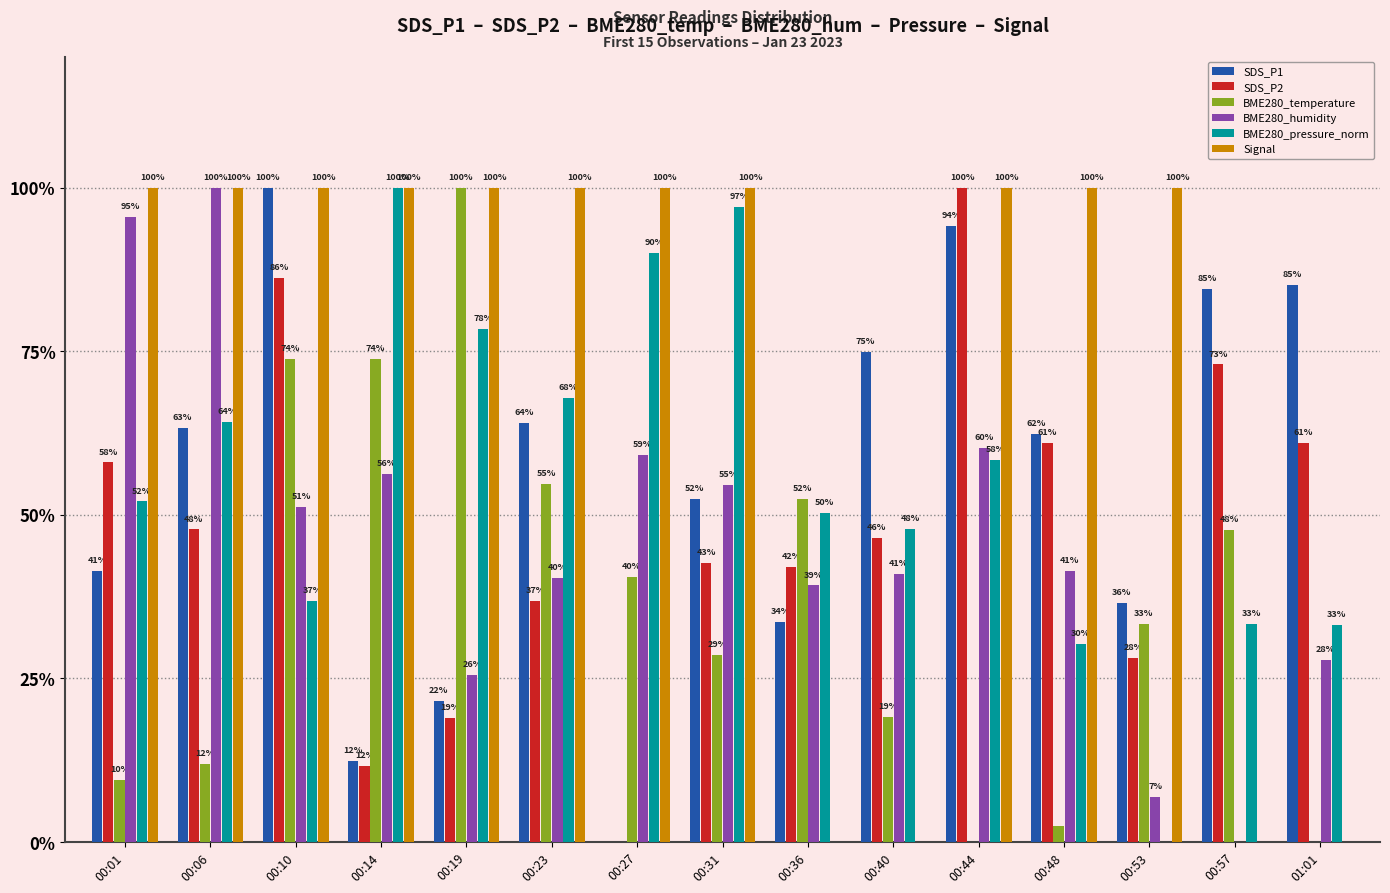

Where is SDS_P1 nearest to the value 50?

00:31